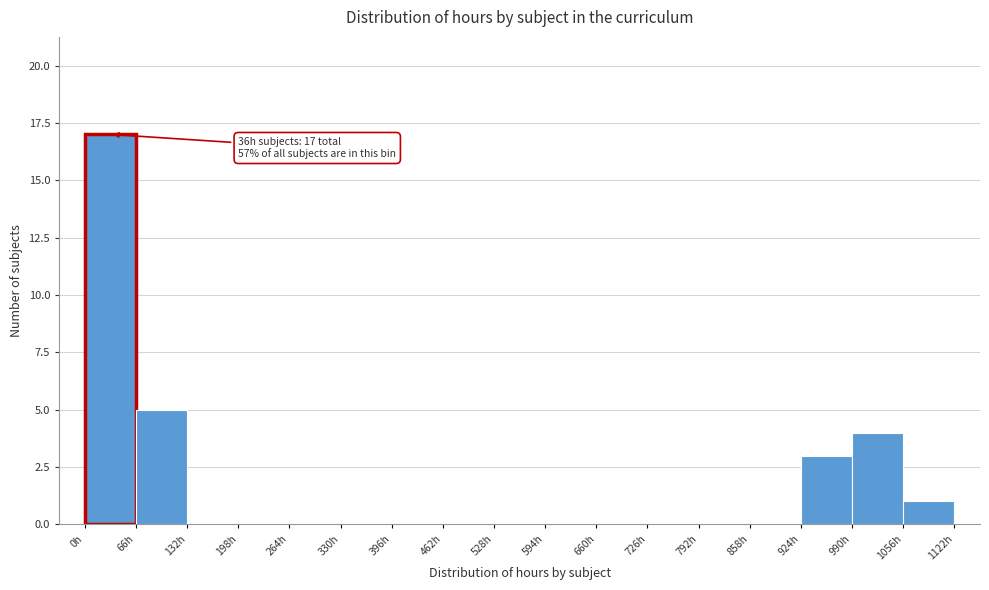

Over which range of the x-axis is the bar tallest?

0 to 66